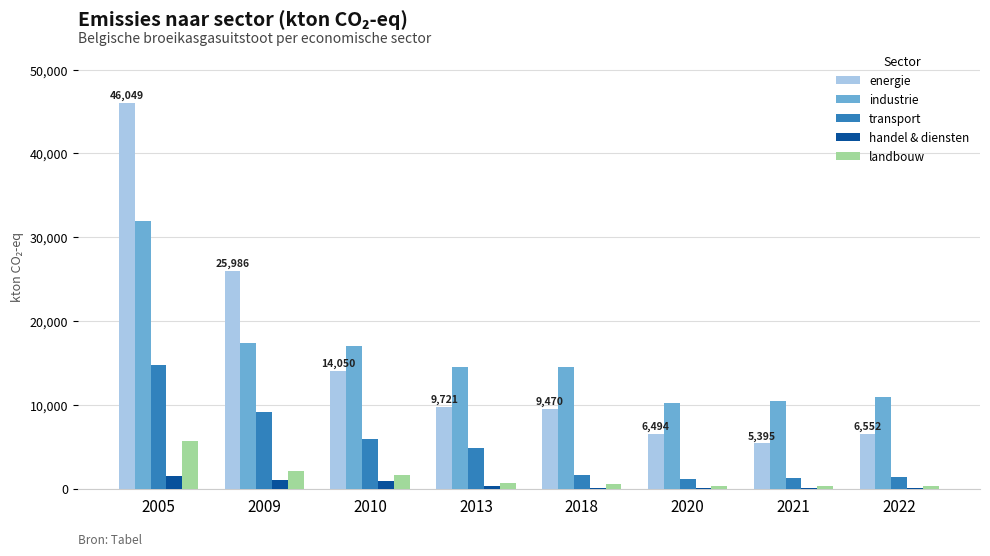

What is the sum of all landbouw values?

11481